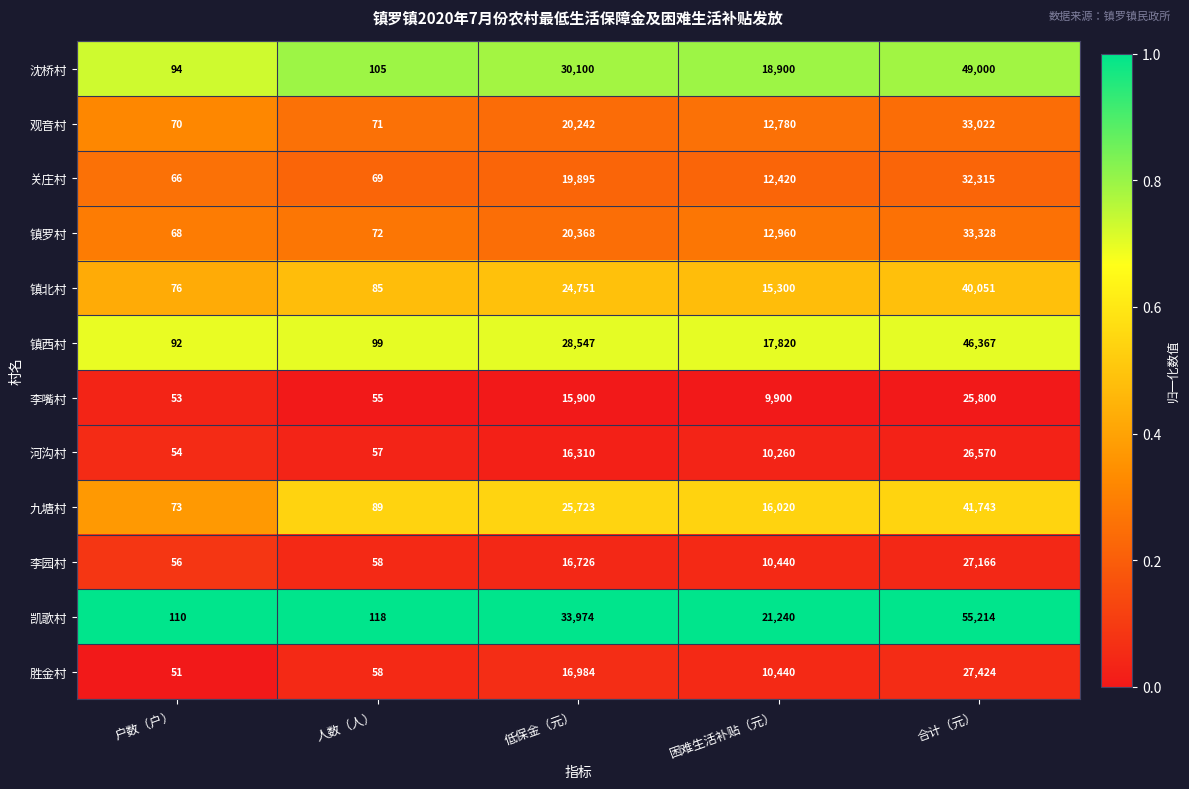

Read the 李嘴村 value at 合计（元）.

25800